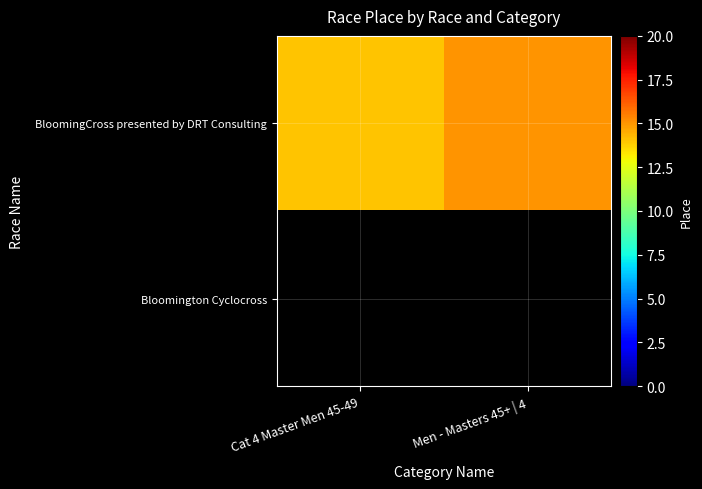

Which series has the largest total across all categories?

BloomingCross presented by DRT Consulting